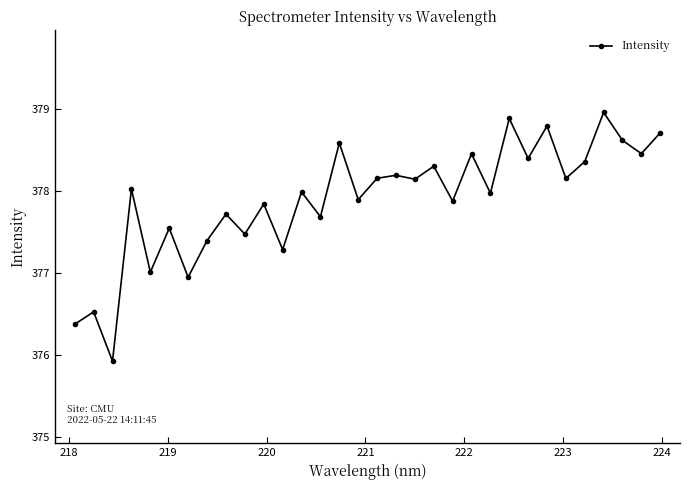

What is the maximum value shown in the chart?

379.0